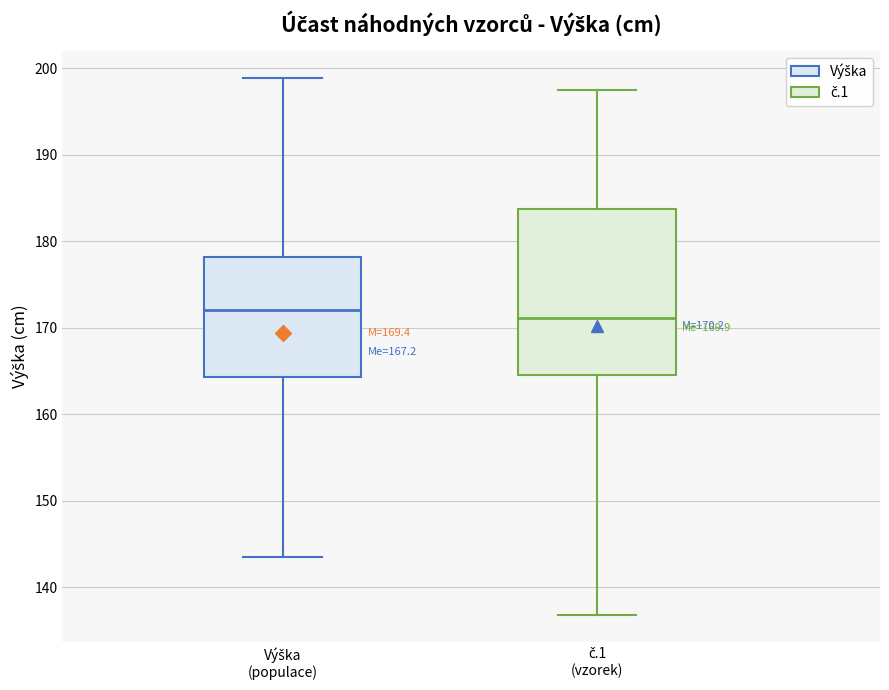

Comparing the boxes themselves (not the whiskers), which one is the tallest?

č.1 (vzorek)